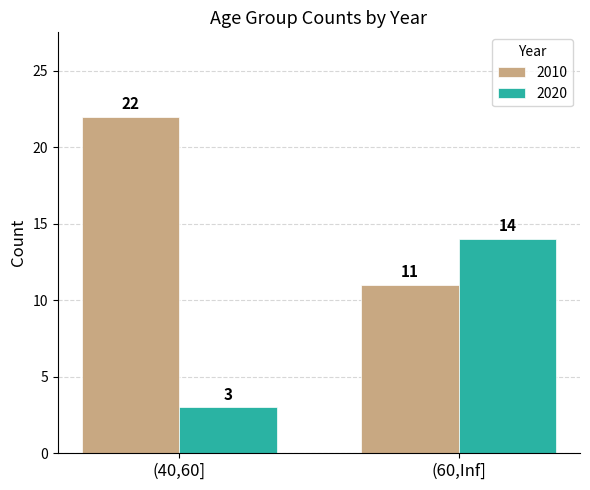

What is the value of the 2020 bar at the 2nd from the left?

14